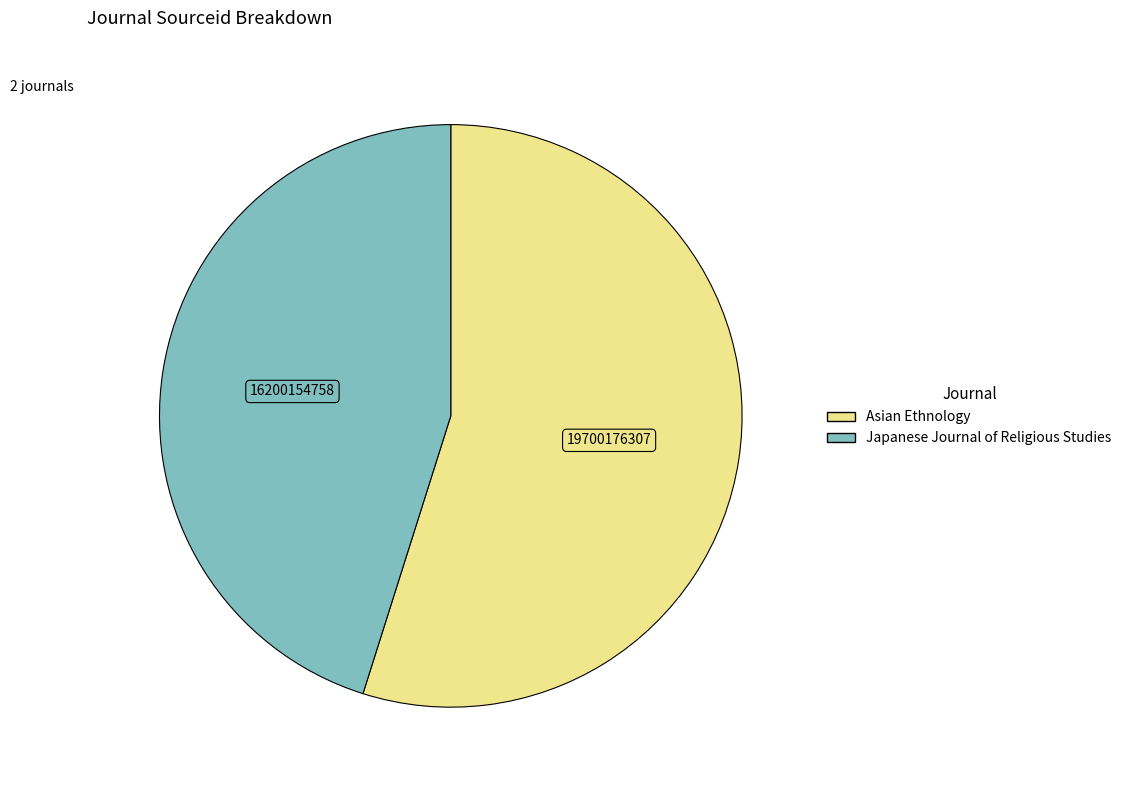

Which has a higher value, Asian Ethnology or Japanese Journal of Religious Studies?

Asian Ethnology